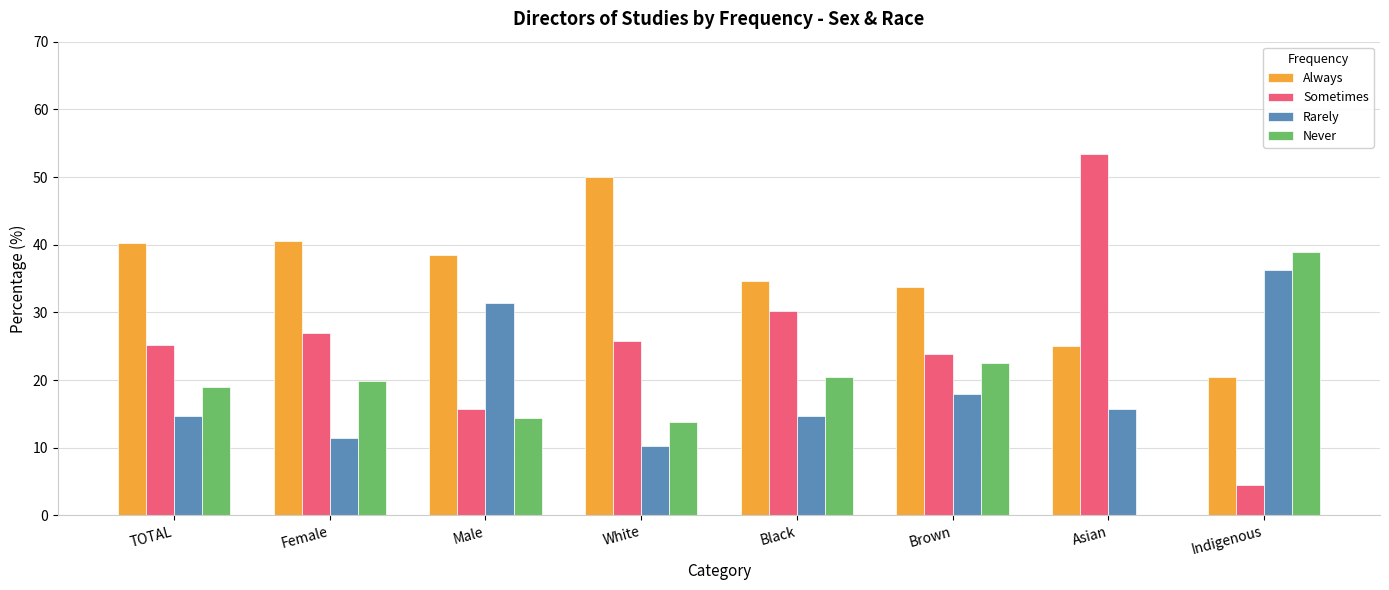

What is the sum of the Sometimes values at Black and Male?

46.0